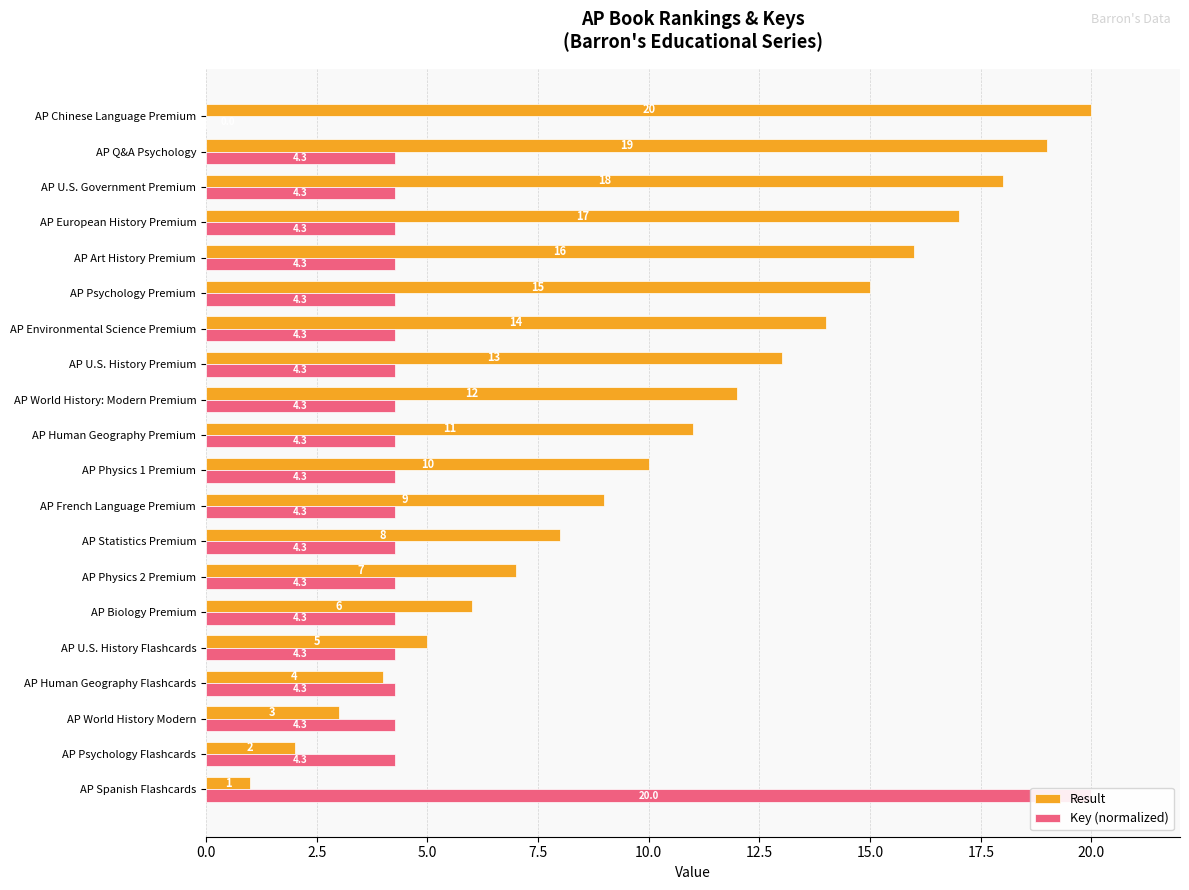

Are the bars grouped side by side (vs. stacked)?

Yes